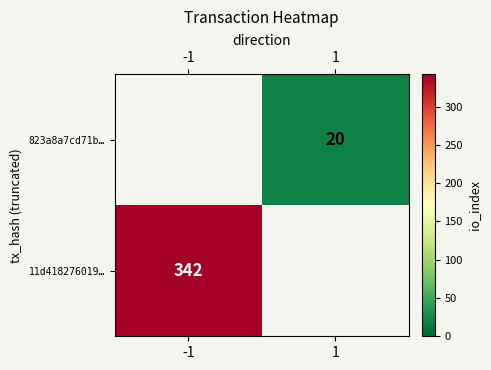

At how many categories does at least one series exceed 247?

1